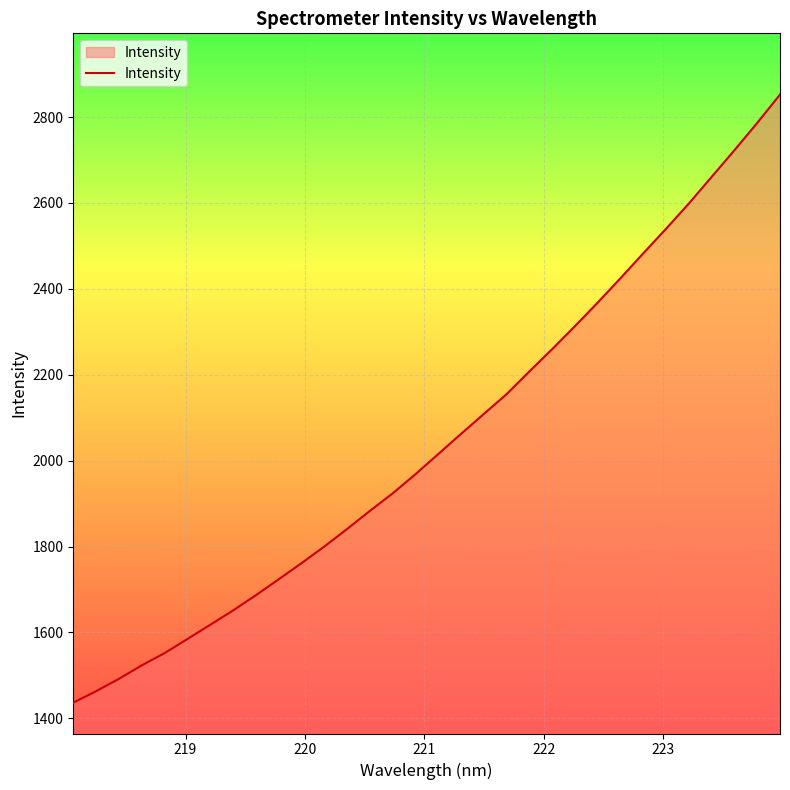

What is the smallest value displayed?

1436.6